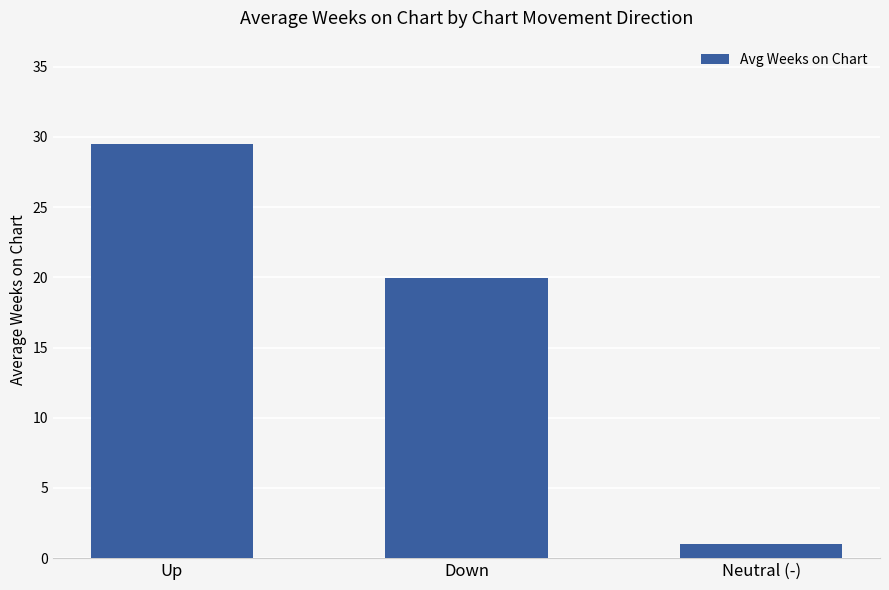

What is the greatest value displayed?

29.5